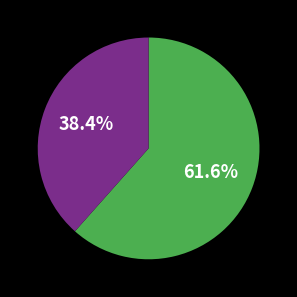

Does any single category account for the majority?

Yes